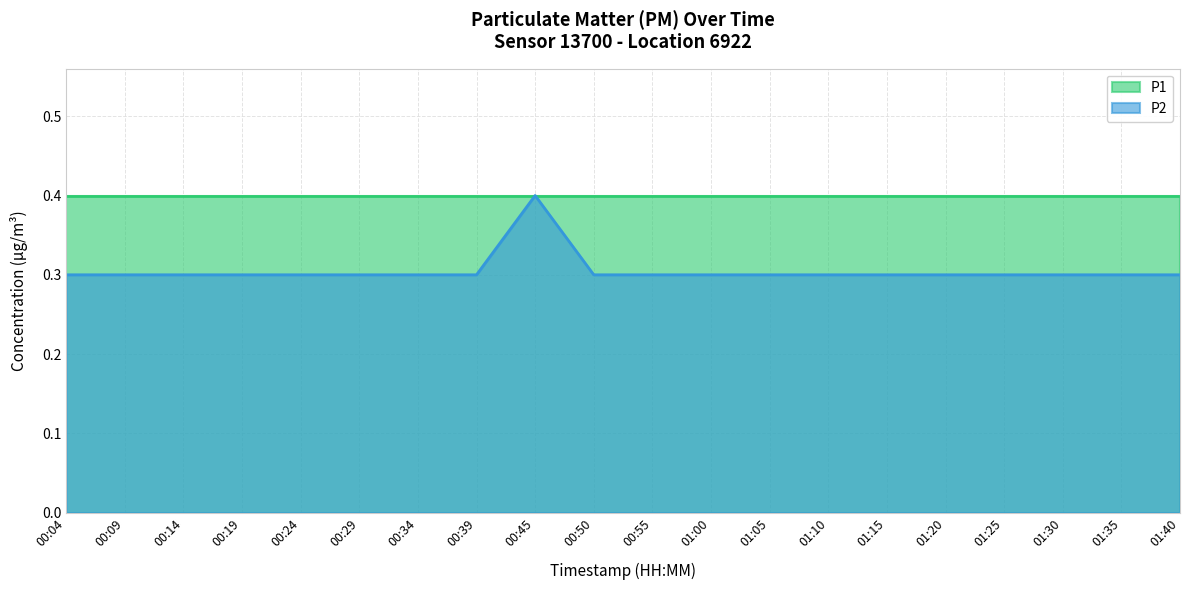

What is the maximum value shown in the chart?

0.4